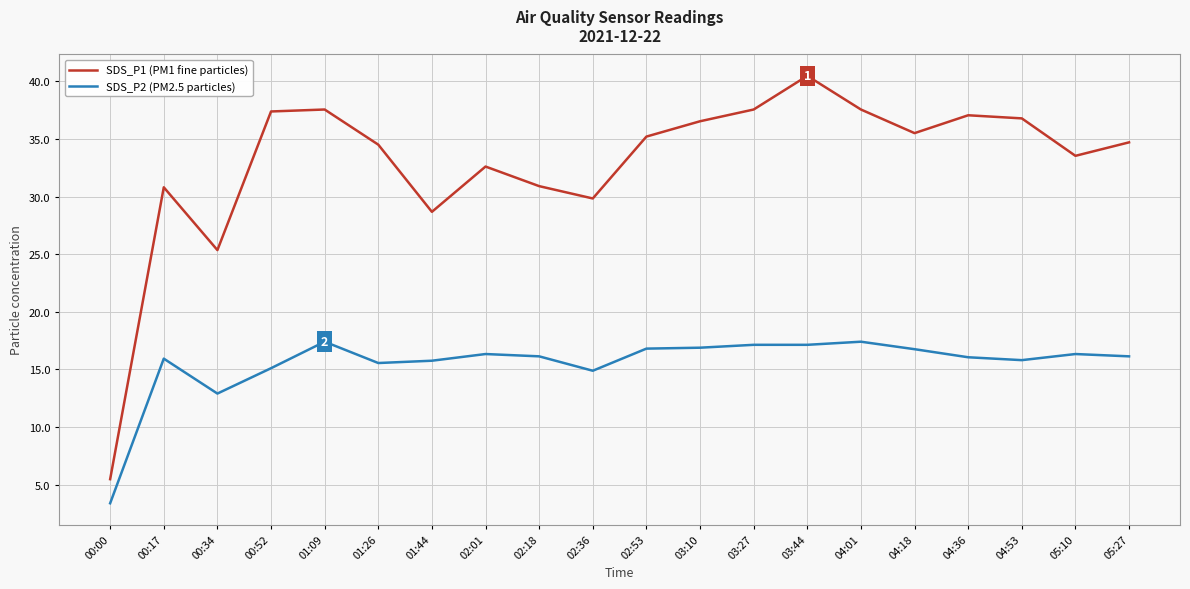

Which series changed the most between 00:00 and 04:36?

SDS_P1 (PM1 fine particles)